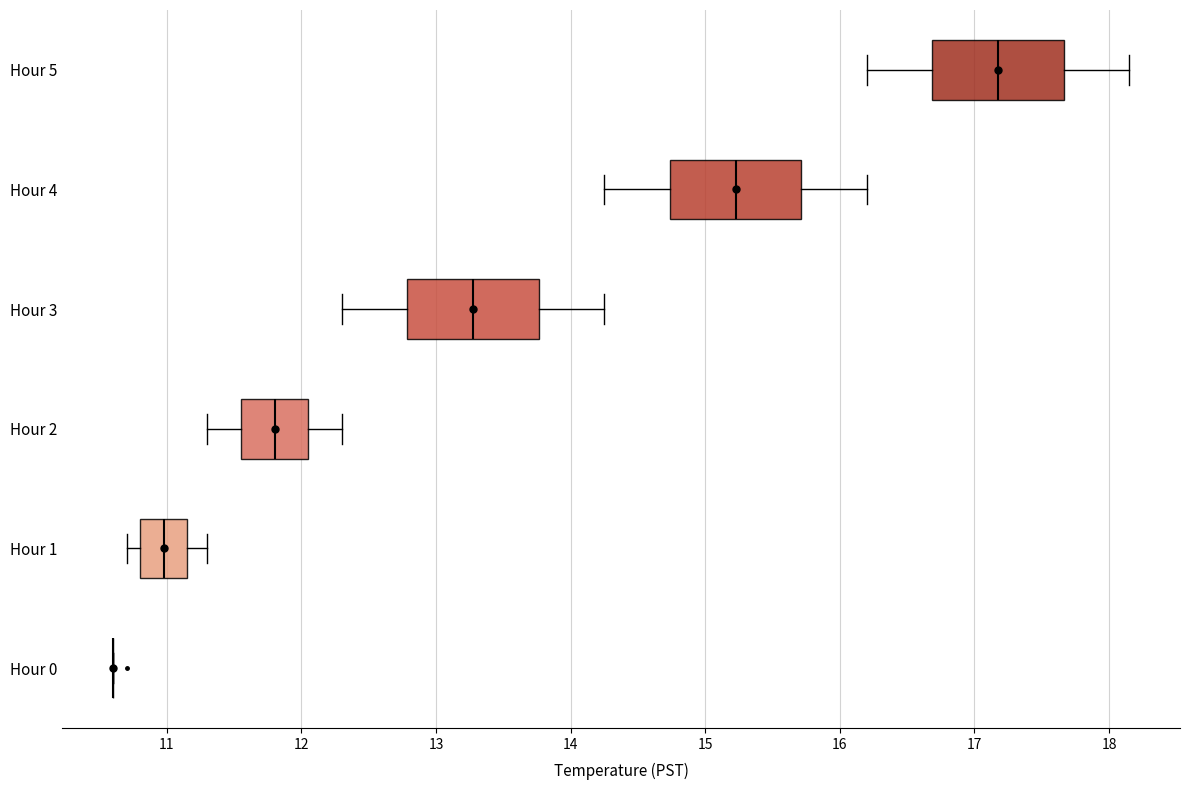

Reading bottom to top, read every box against the x-axis: the position of its median line, the range the box covers, and the ends of its whiskers. The values are not printed on the chart, so give them approximately, as read against the axis.

Hour 0: box collapsed to a line at 10.6, whiskers 10.6 to 10.6
Hour 1: median 11.0, box 10.8 to 11.2, whiskers 10.7 to 11.3
Hour 2: median 11.8, box 11.6 to 12.1, whiskers 11.3 to 12.3
Hour 3: median 13.3, box 12.8 to 13.8, whiskers 12.3 to 14.3
Hour 4: median 15.2, box 14.7 to 15.7, whiskers 14.3 to 16.2
Hour 5: median 17.2, box 16.7 to 17.7, whiskers 16.2 to 18.2